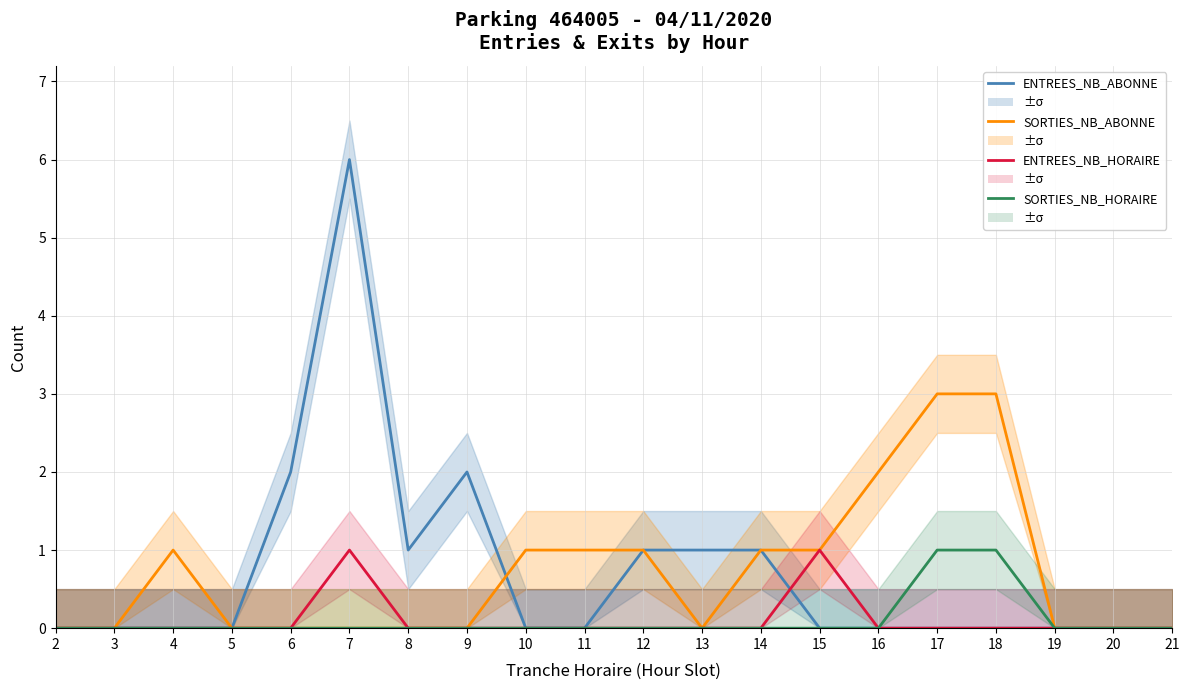

What is the sum of all ENTREES_NB_HORAIRE values?

2